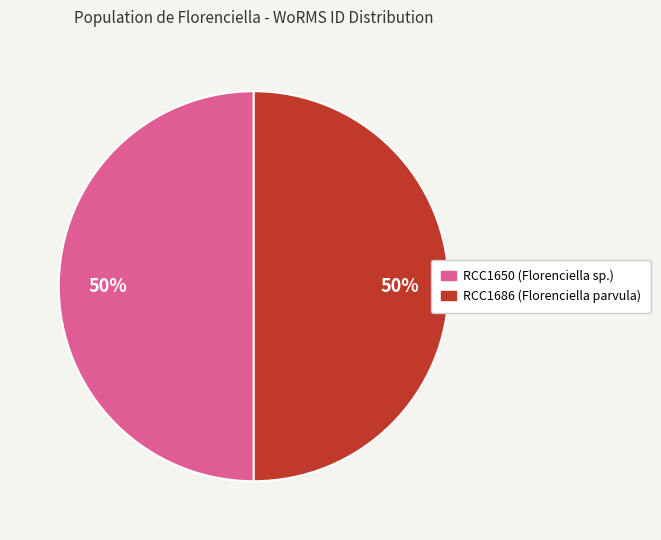

Count the number of slices in the pie.

2